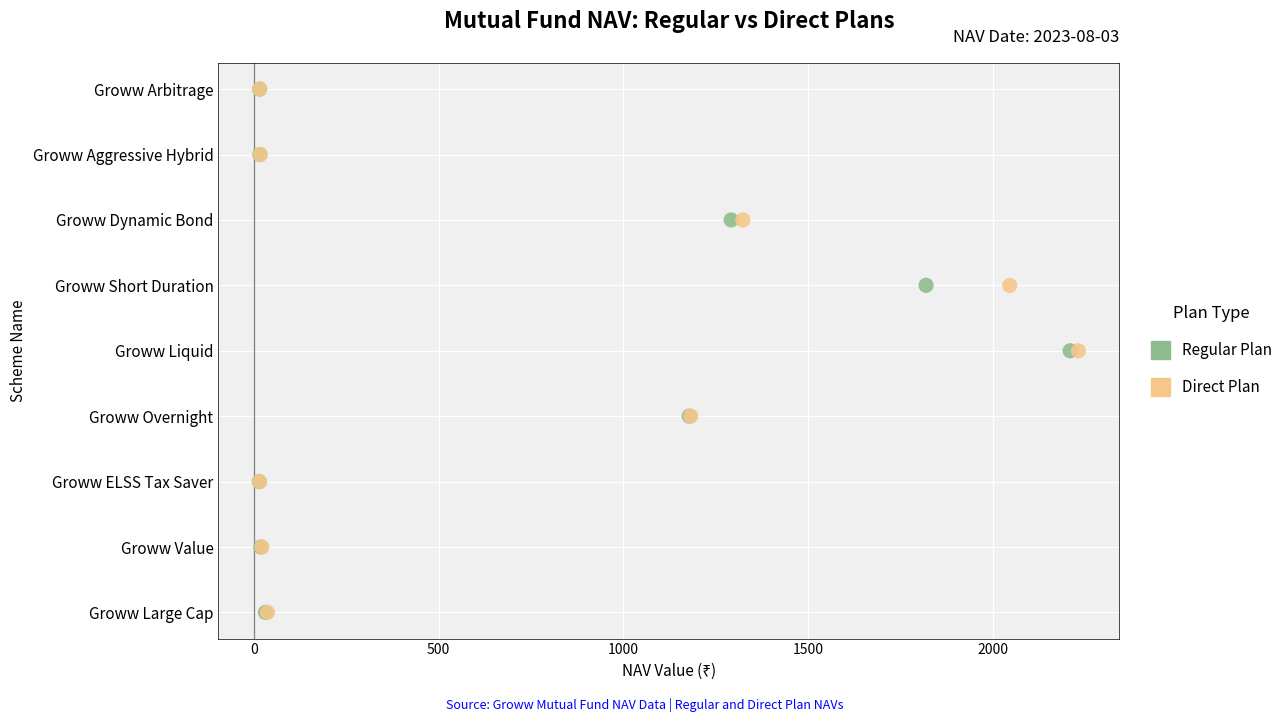

What are all the series names shown in the legend?

Regular Plan, Direct Plan